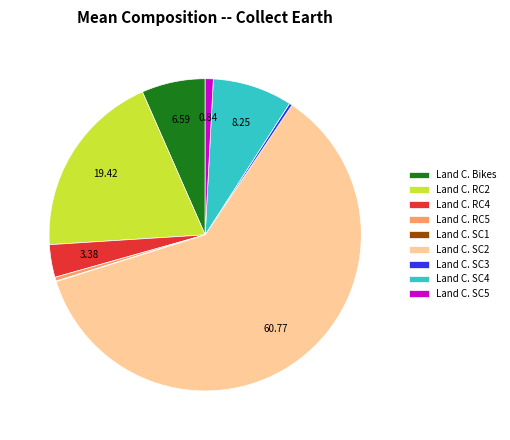

Between Land C. Bikes and Land C. SC5, which is larger?

Land C. Bikes